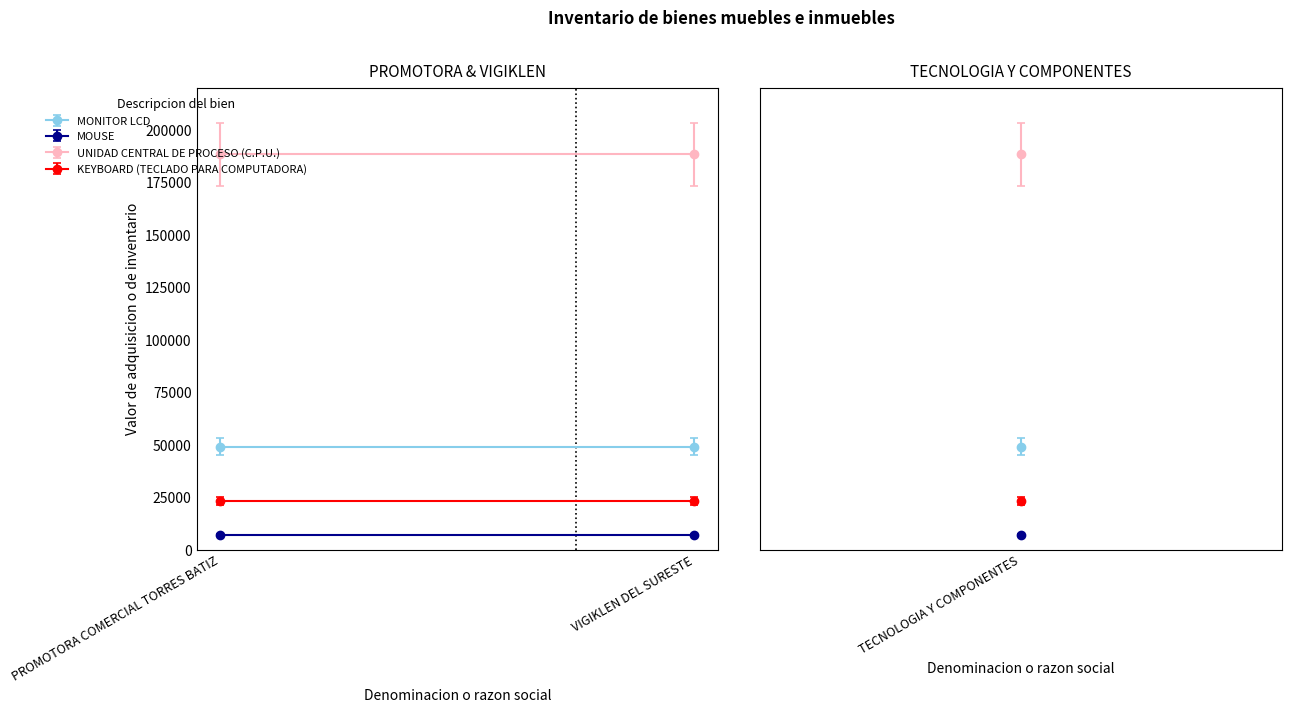

What are all the series names shown in the legend?

MONITOR LCD, MOUSE, UNIDAD CENTRAL DE PROCESO (C.P.U.), KEYBOARD (TECLADO PARA COMPUTADORA)